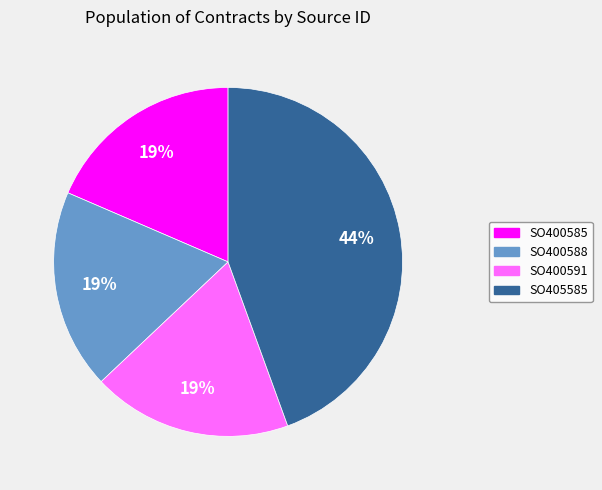

Approximately how many times larger is the value at SO400588 compared to SO405585?

0.4